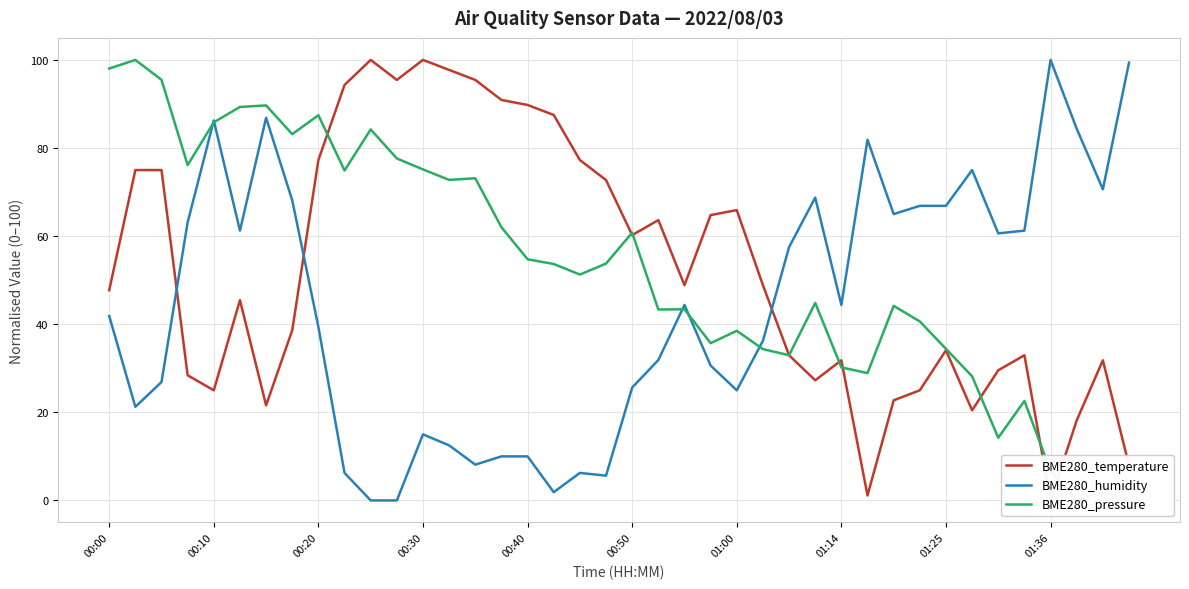

Where does the BME280_pressure series first go above 53?

00:00